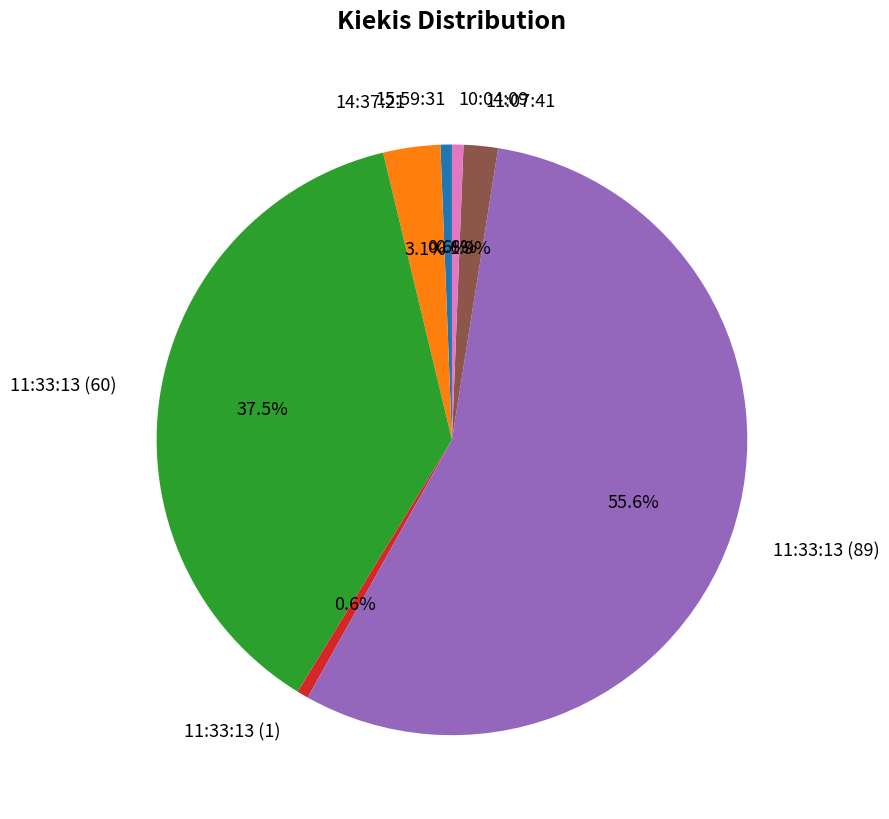

Which slice is the largest?

11:33:13 (89)